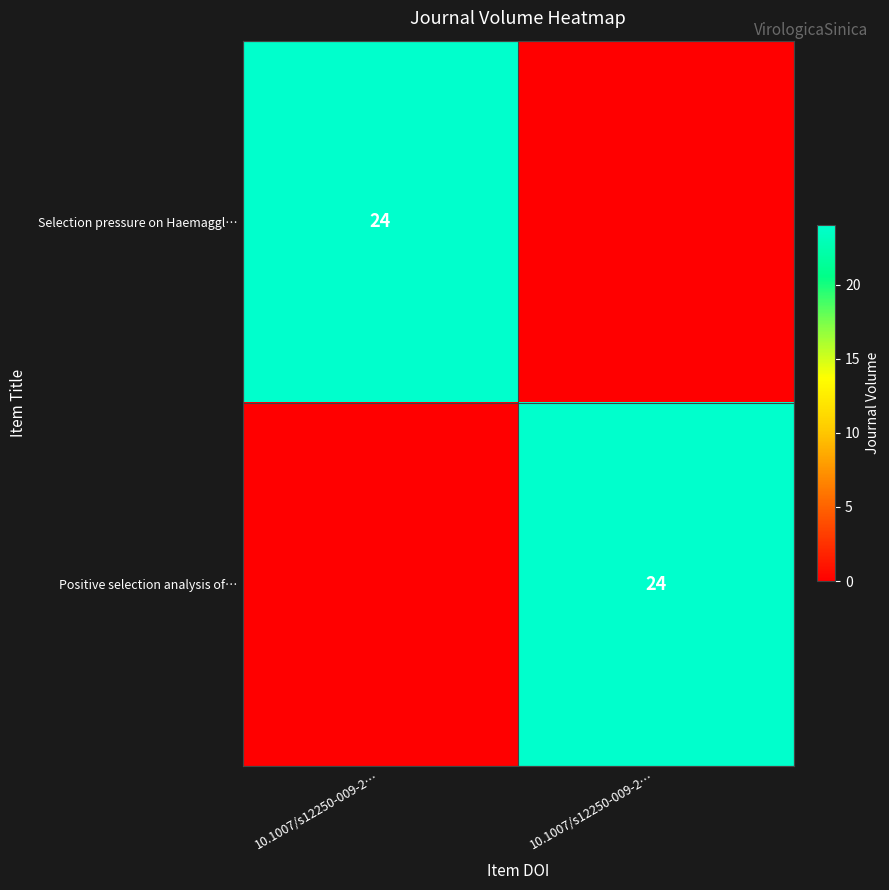

The Positive selection analysis of… series shows 24 at 10.1007/s12250-009-2…. True or false?

True